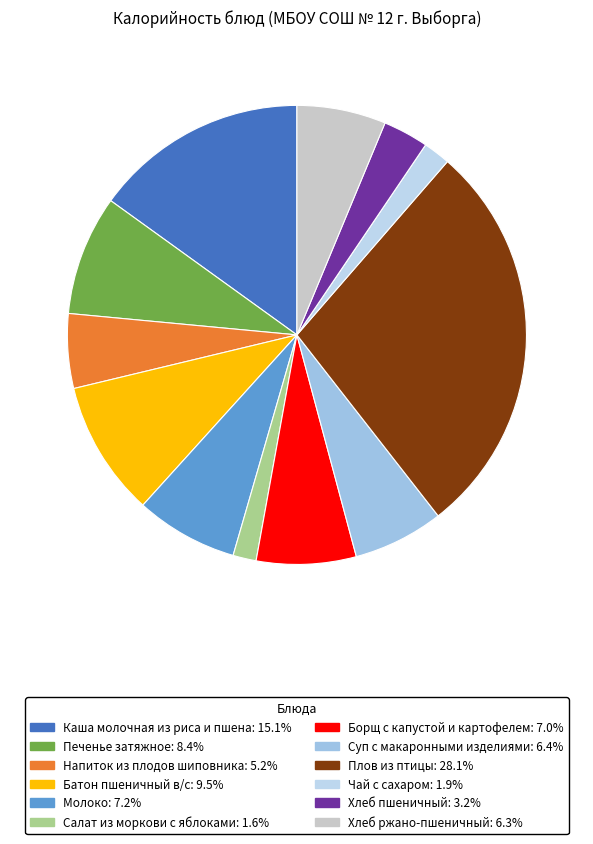

Count the number of slices in the pie.

12